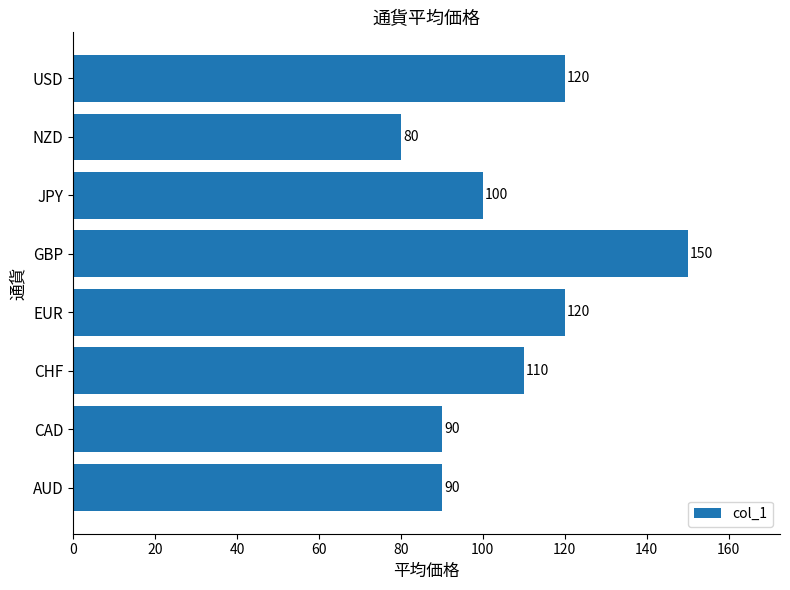

Reading bottom to top, extract all data points from this chart.

90	90	110	120	150	100	80	120